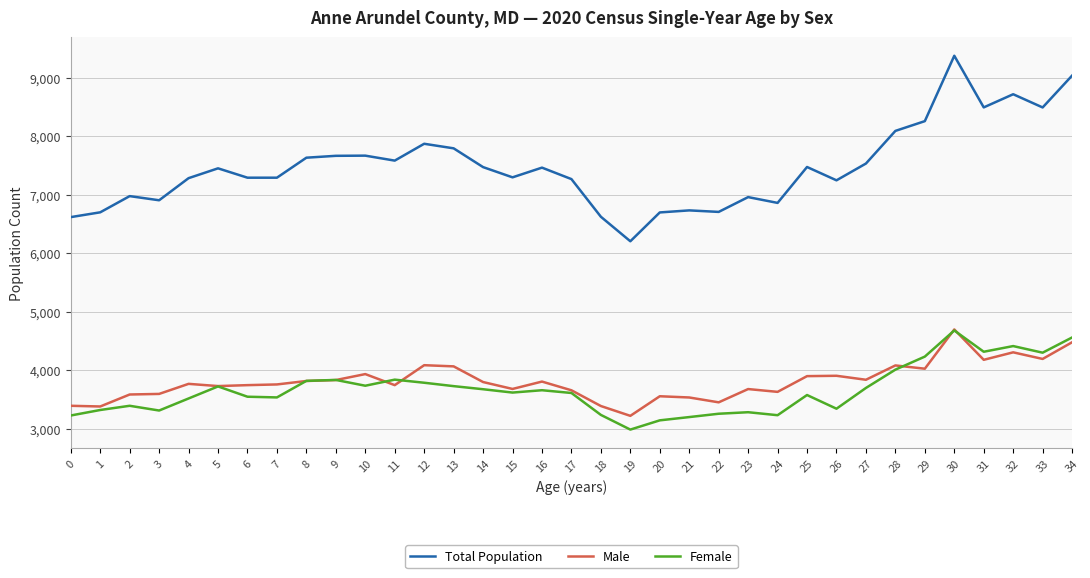

At how many categories does at least one series exceed 4071?

35